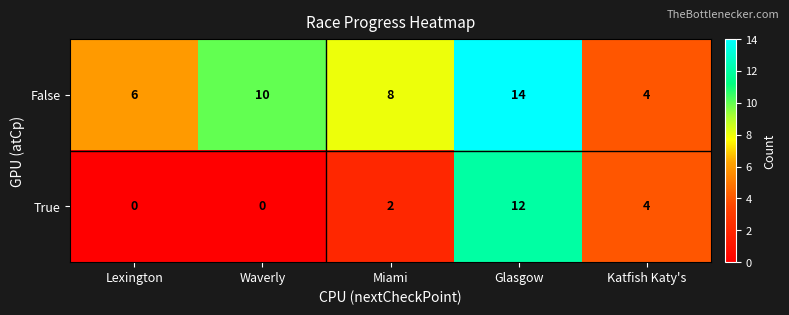

Is it true that True equals 0 at Waverly?

True